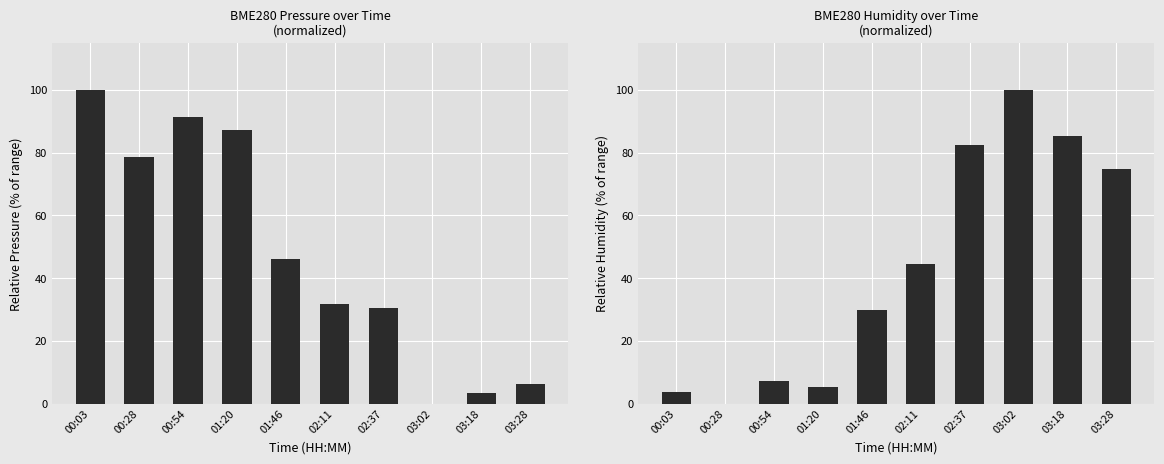

Does the chart contain any negative values?

No